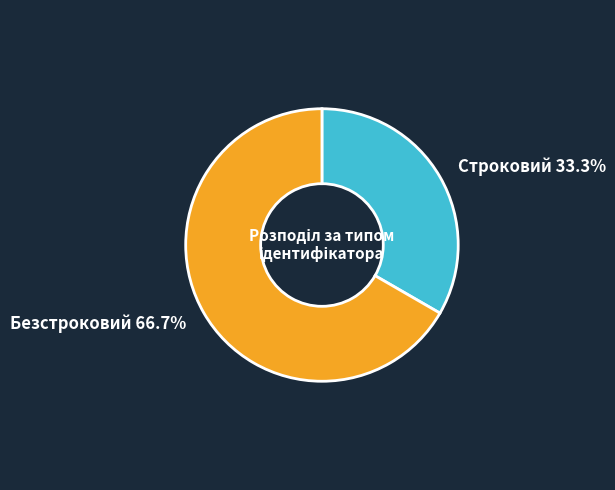

Does any single category account for the majority?

Yes